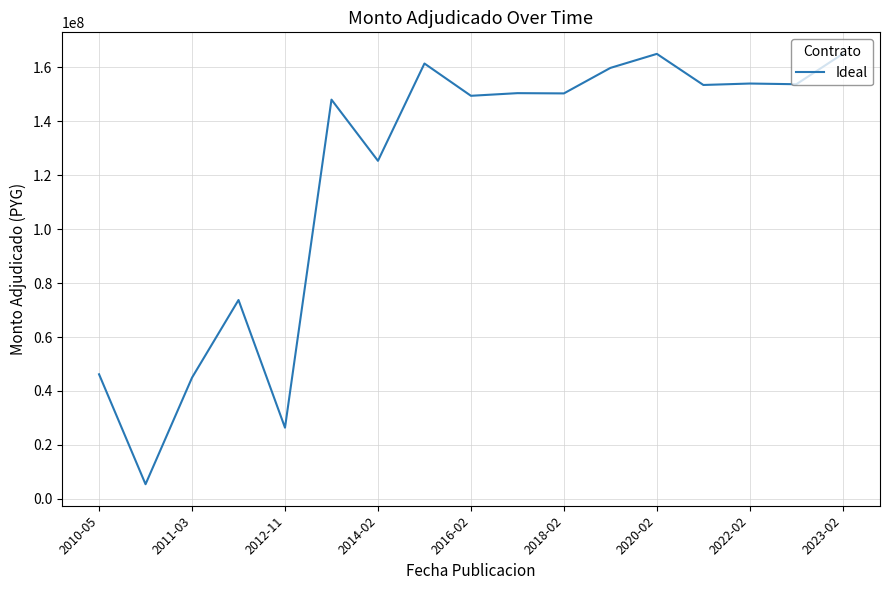

Does the chart have visible grid lines?

Yes